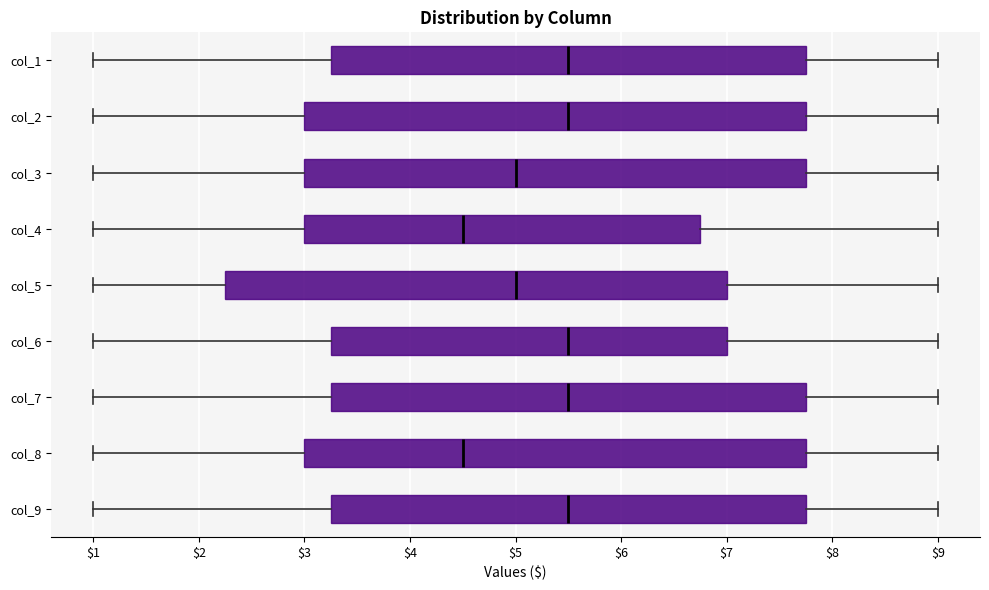

Reading bottom to top, read every box against the x-axis: the position of its median line, the range the box covers, and the ends of its whiskers. The values are not printed on the chart, so give them approximately, as read against the axis.

col_9: median 5.5, box 3.3 to 7.8, whiskers 1.0 to 9.0
col_8: median 4.5, box 3.0 to 7.8, whiskers 1.0 to 9.0
col_7: median 5.5, box 3.3 to 7.8, whiskers 1.0 to 9.0
col_6: median 5.5, box 3.3 to 7.0, whiskers 1.0 to 9.0
col_5: median 5.0, box 2.3 to 7.0, whiskers 1.0 to 9.0
col_4: median 4.5, box 3.0 to 6.8, whiskers 1.0 to 9.0
col_3: median 5.0, box 3.0 to 7.8, whiskers 1.0 to 9.0
col_2: median 5.5, box 3.0 to 7.8, whiskers 1.0 to 9.0
col_1: median 5.5, box 3.3 to 7.8, whiskers 1.0 to 9.0